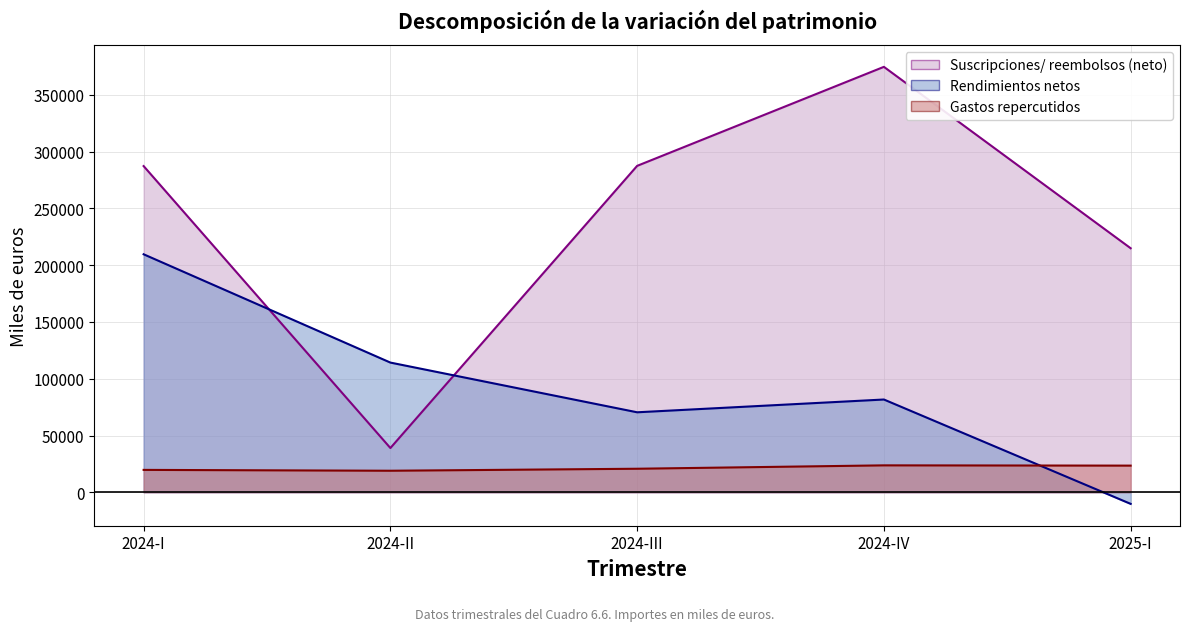

At which label does Rendimientos netos first exceed 81703?

2024-I